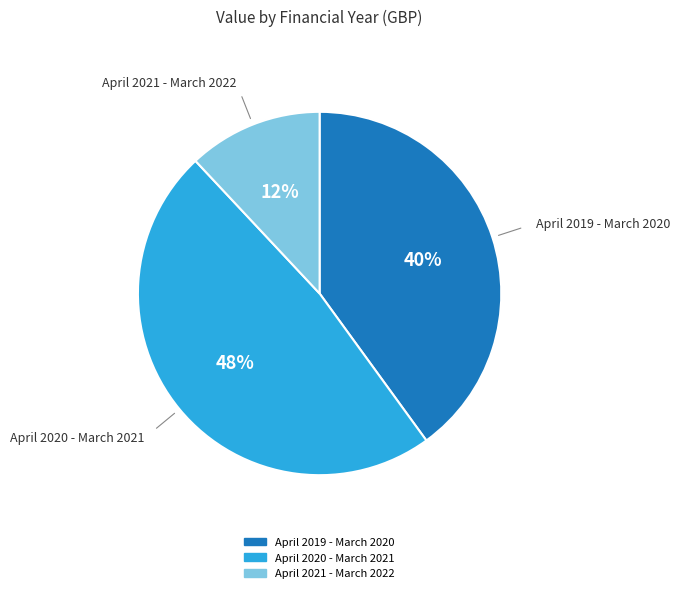

What is the largest slice in the pie chart?

April 2020 - March 2021